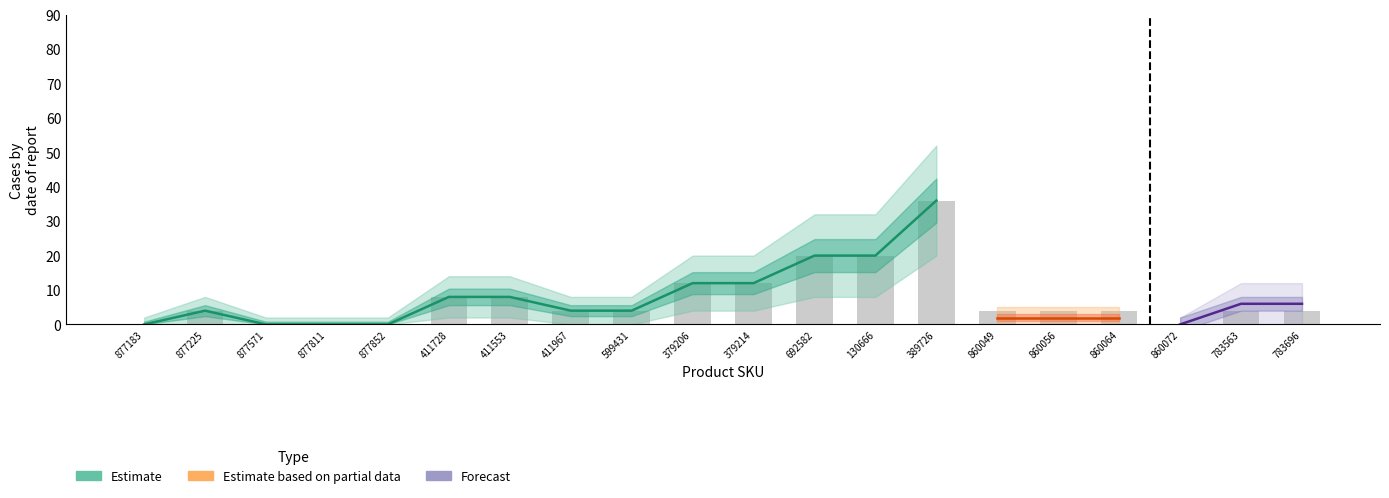

The Forecast series shows 22 at 877571. True or false?

False